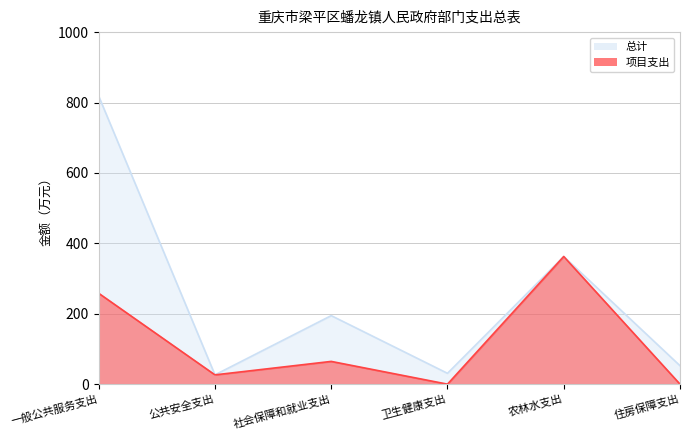

How many data points does each series have?

6